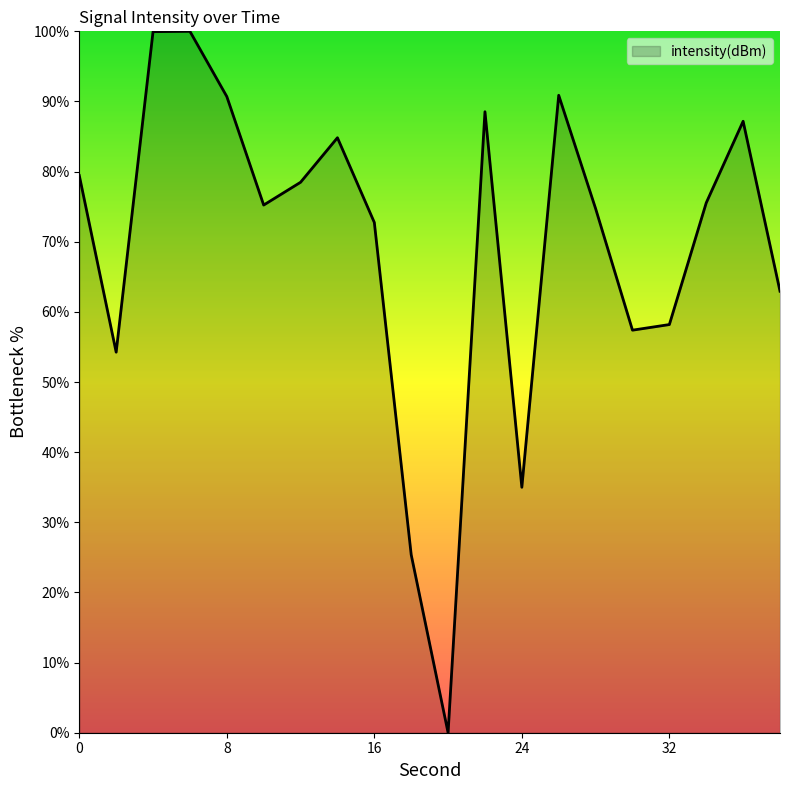

What is the maximum value shown in the chart?

100.0